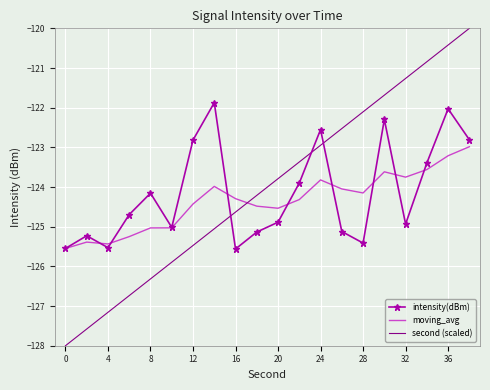

What is the minimum value for intensity(dBm)?

-125.6